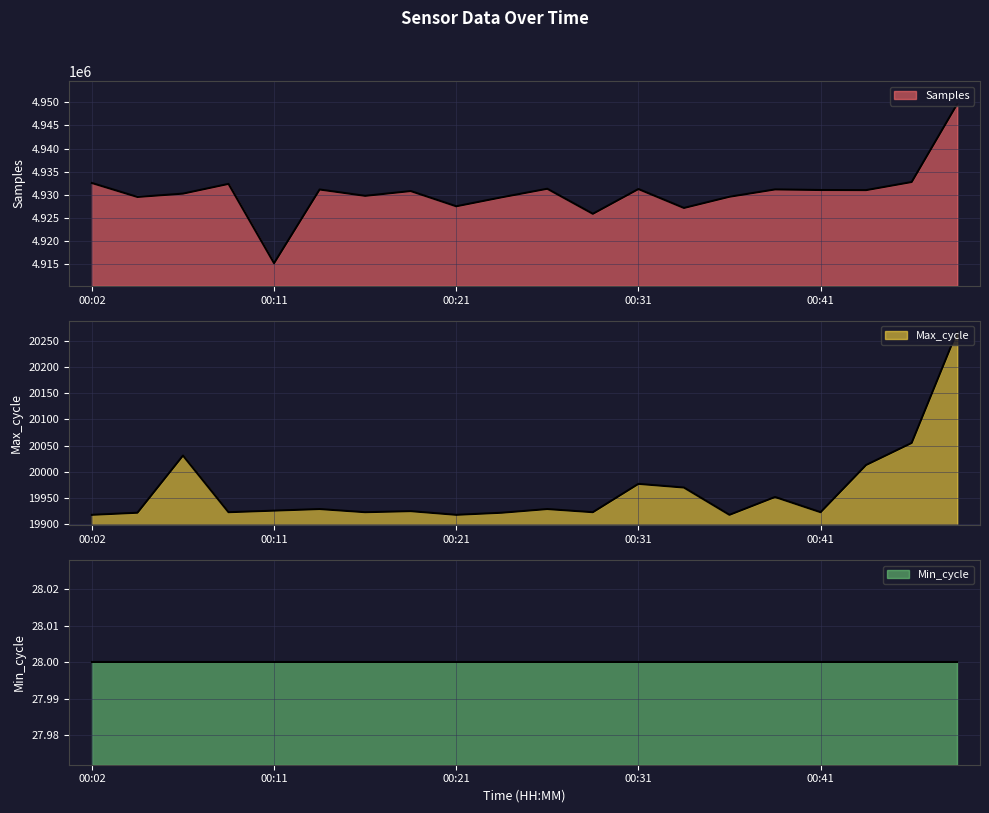

Where does the Max_cycle series first go above 19926?

00:07